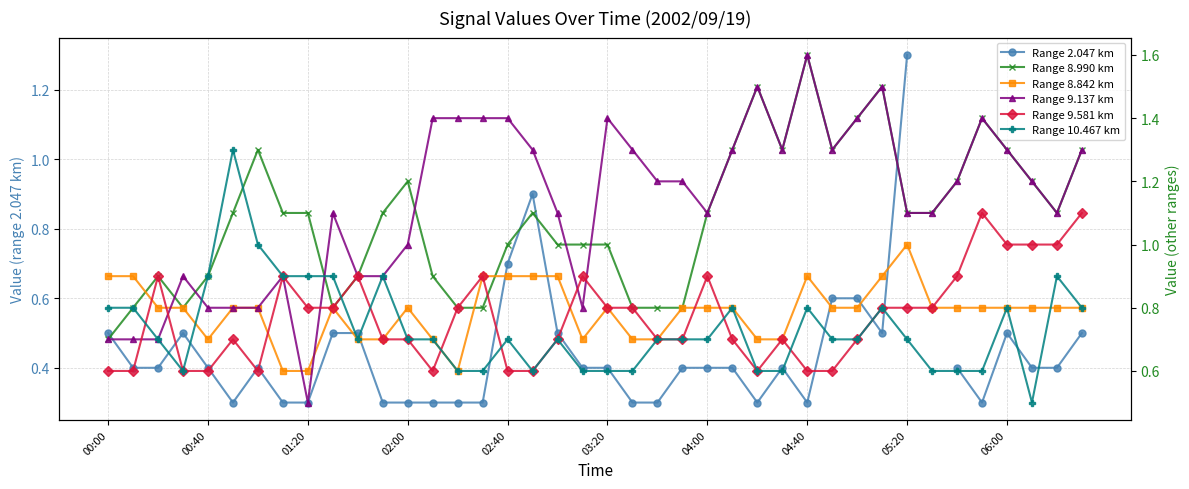

How many interior local peaks does the Range 9.137 km series have?

8